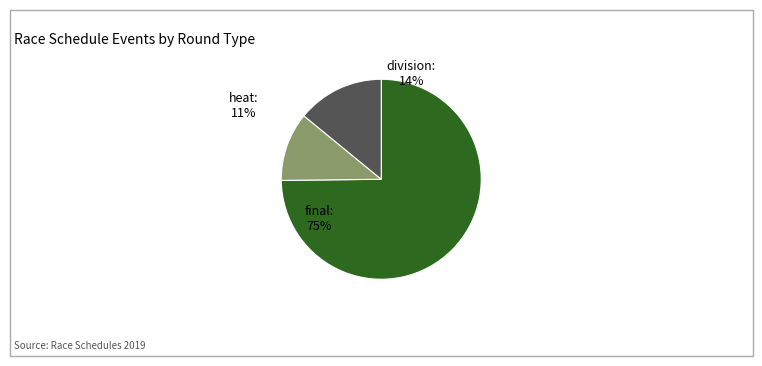

What is the largest slice in the pie chart?

final